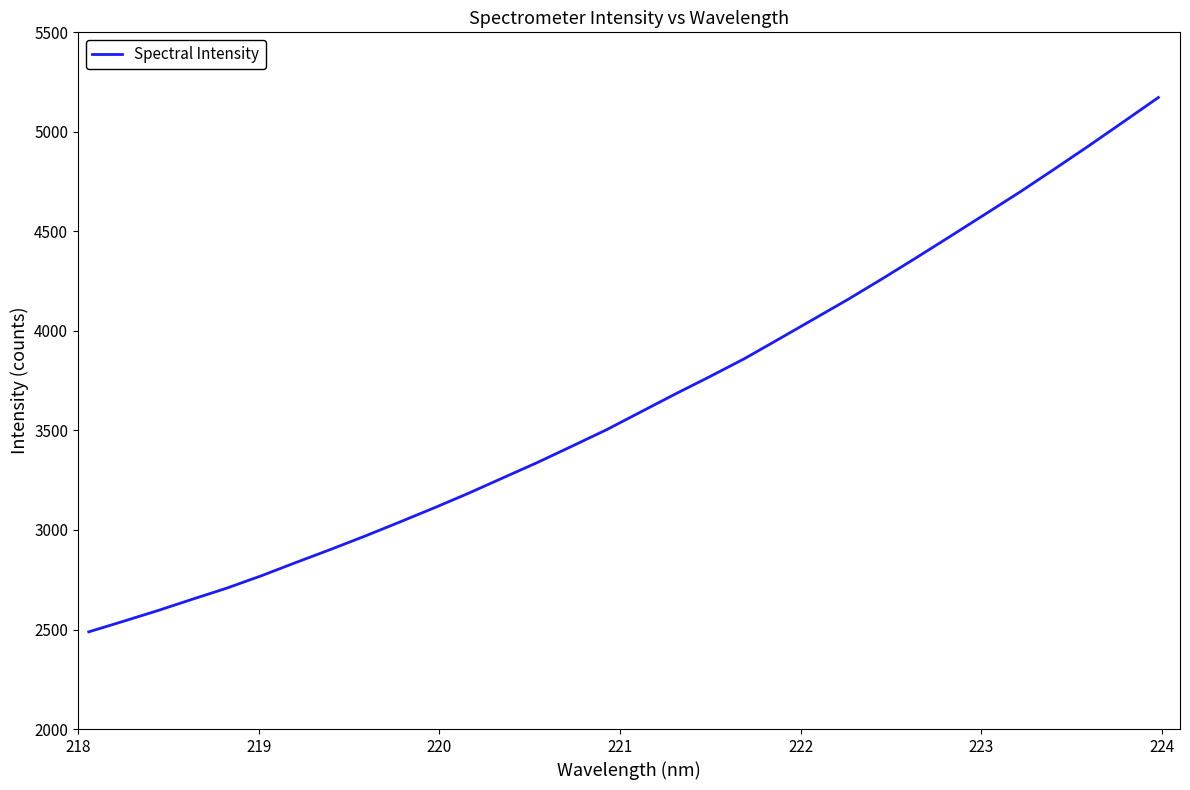

What is the minimum value shown in the chart?

2488.2